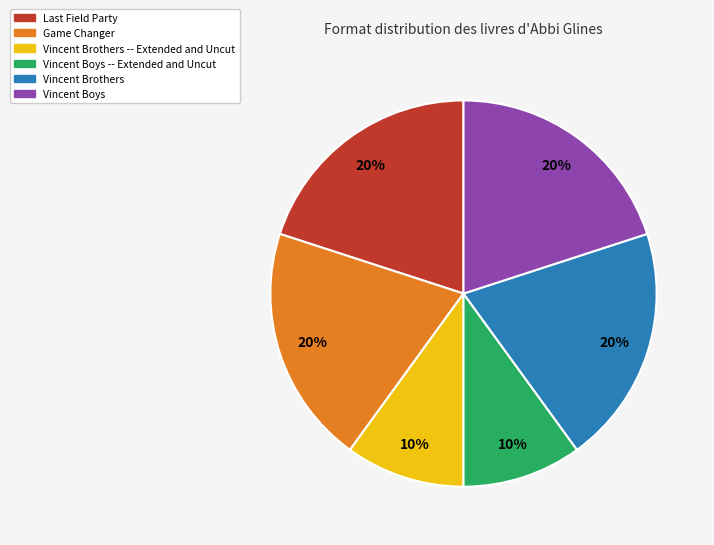

Does Vincent Brothers represent more than half of the total?

No